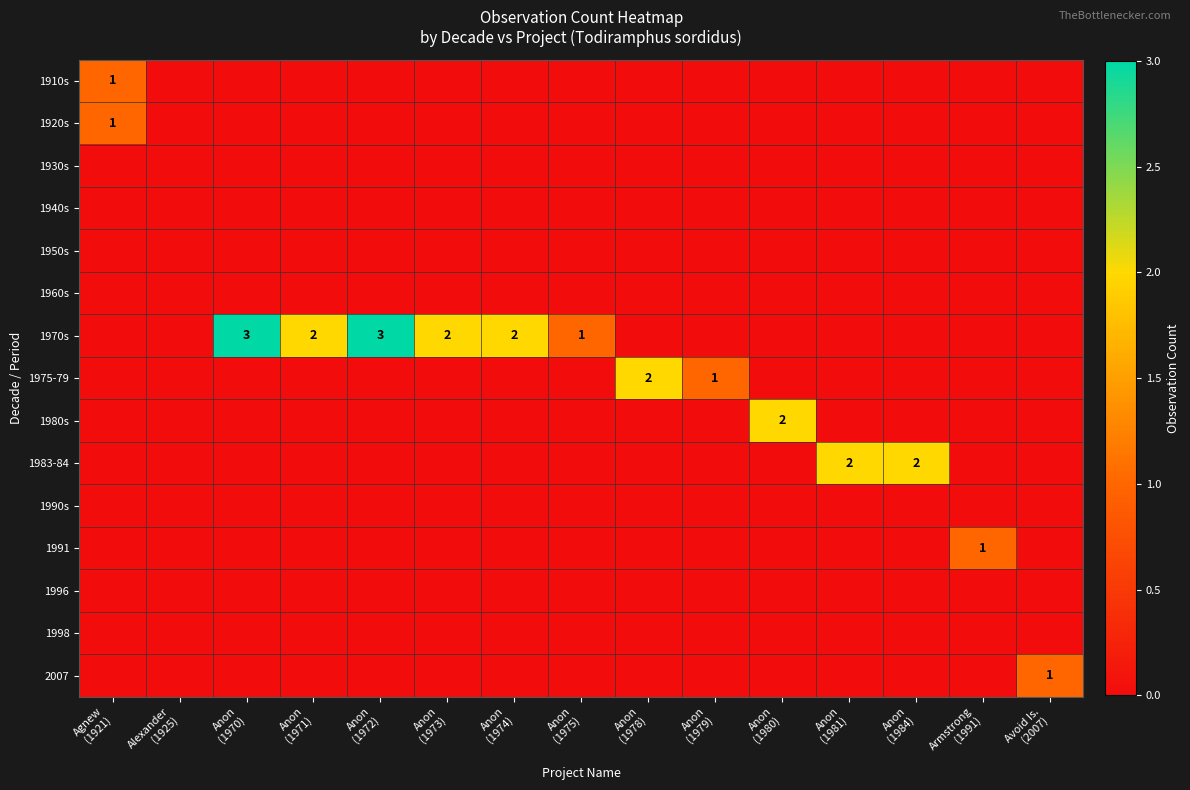

Is it true that 1910s equals 1 at Anon (1970)?

False